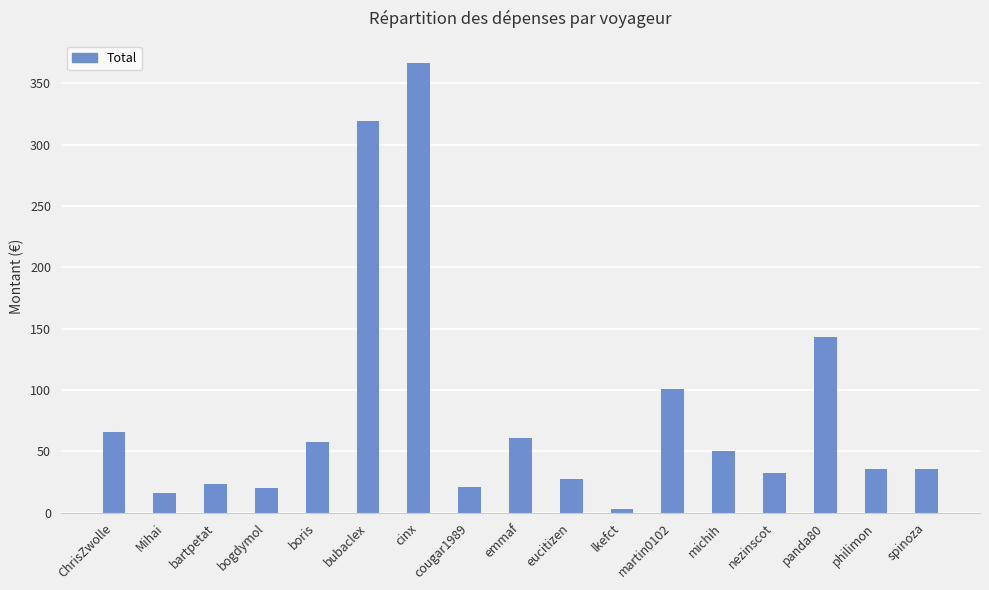

What is the label of the 12th bar from the left?

martin0102